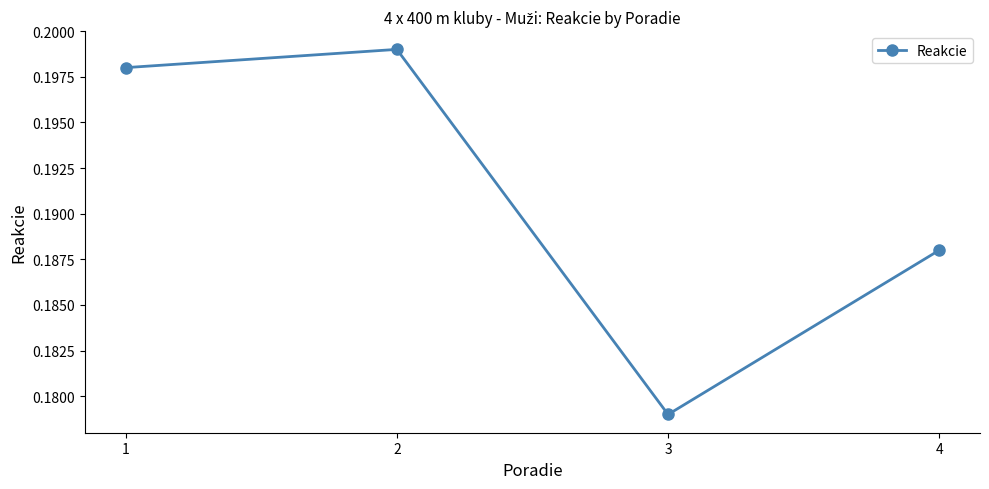

How many lines are shown in the chart?

1